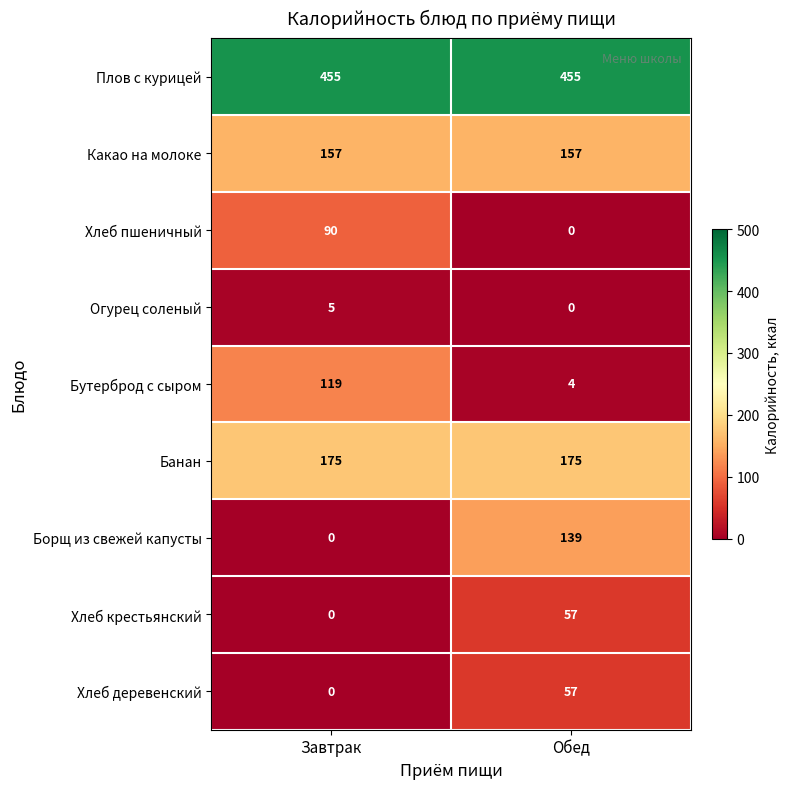

True or false: Плов с курицей has a value of 455 at Завтрак.

True